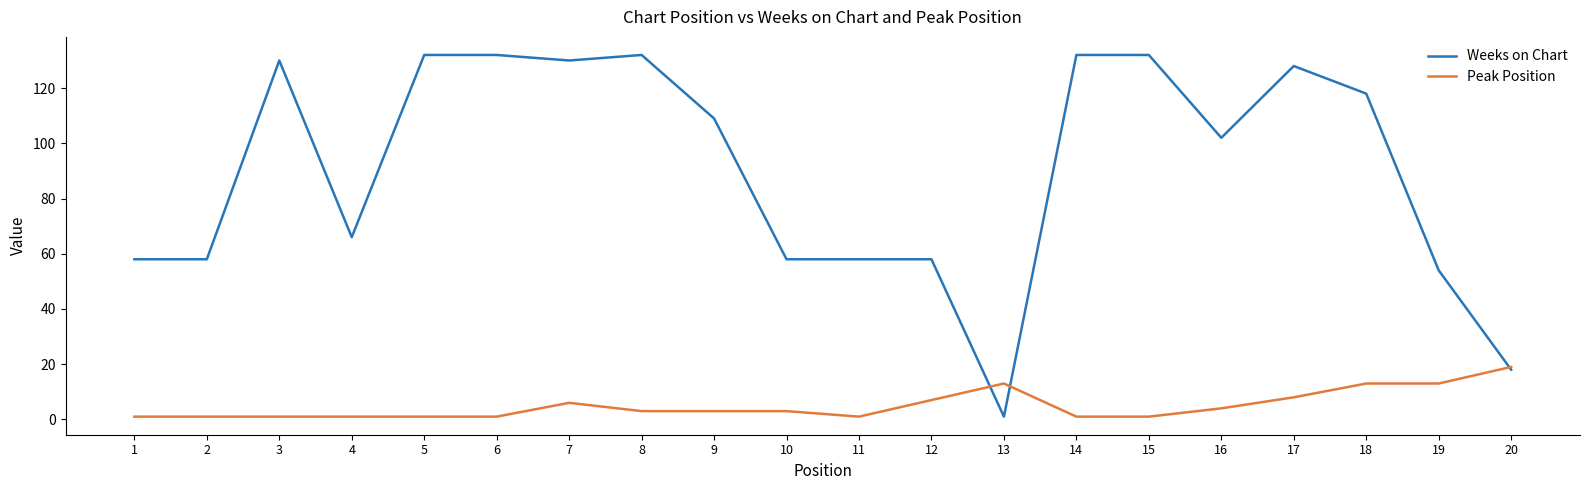

What is the maximum value shown in the chart?

132